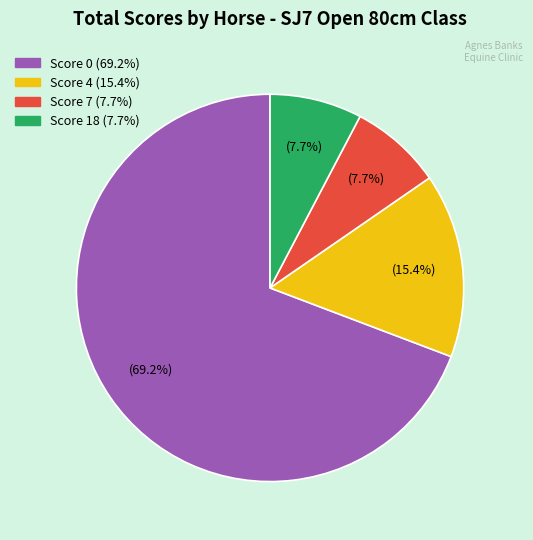

Is there any slice that represents more than half of the pie?

Yes